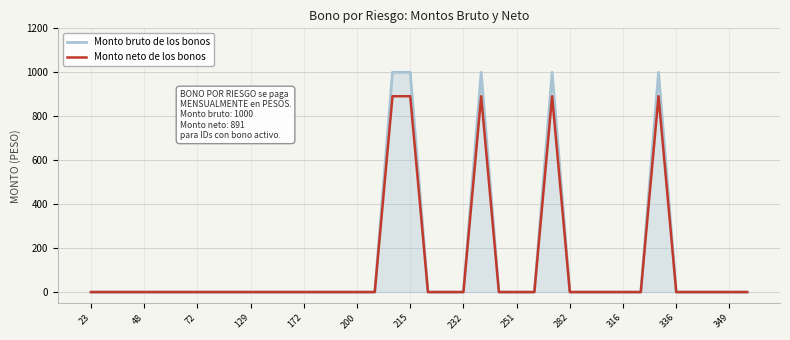

Rank the series by their maximum value, from lowest to highest.

Monto neto de los bonos, Monto bruto de los bonos